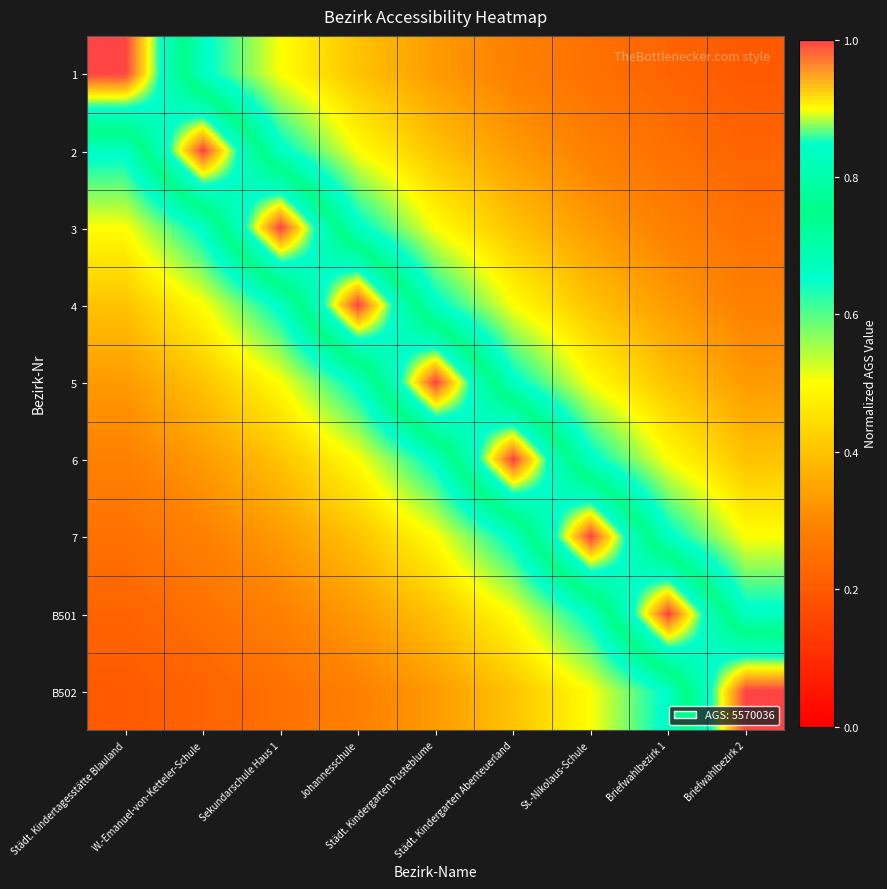

What is the smallest value displayed?

0.2